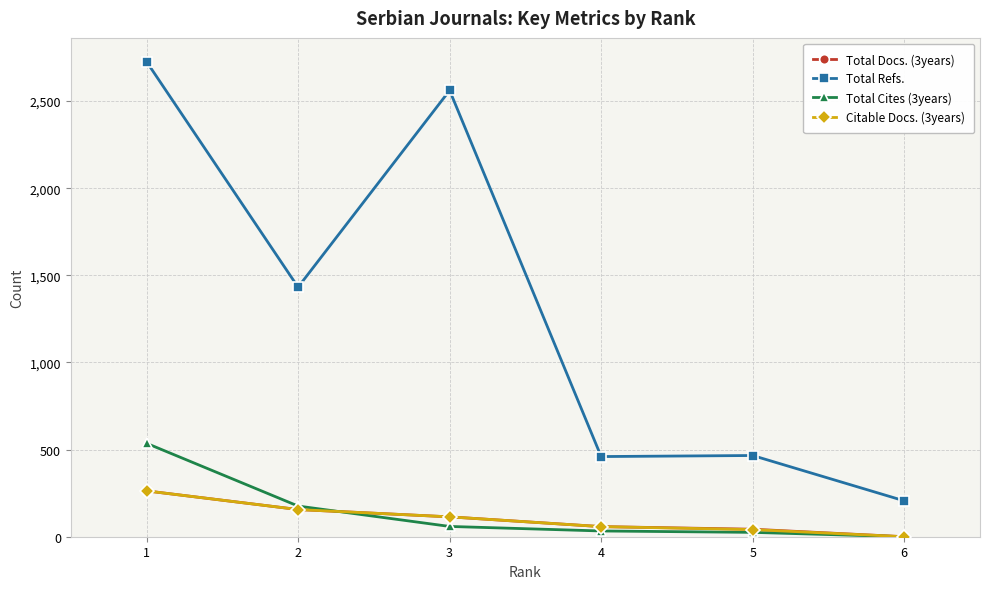

The Total Cites (3years) series shows 176 at 2. True or false?

True